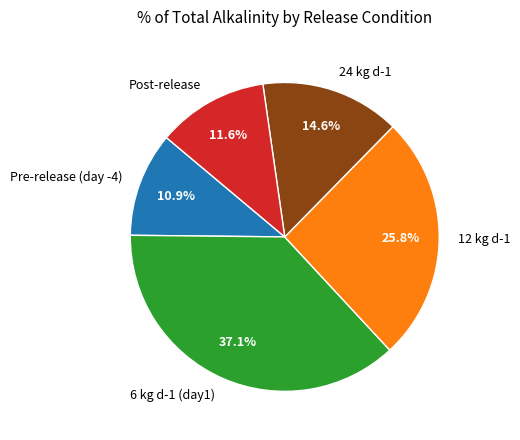

Is there any slice that represents more than half of the pie?

No